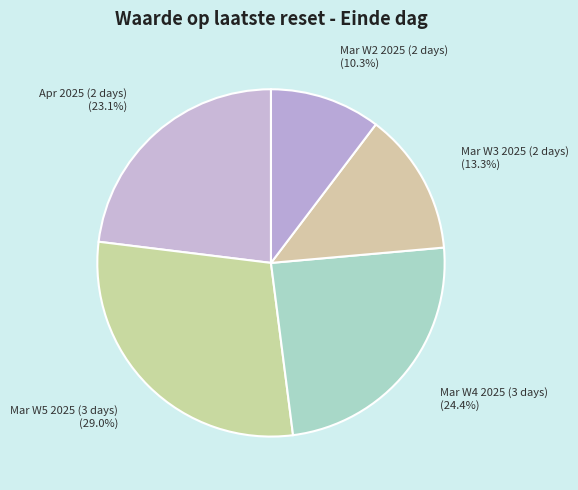

Rank the categories by value from highest to lowest.

Mar W5 2025 (3 days), Mar W4 2025 (3 days), Apr 2025 (2 days), Mar W3 2025 (2 days), Mar W2 2025 (2 days)